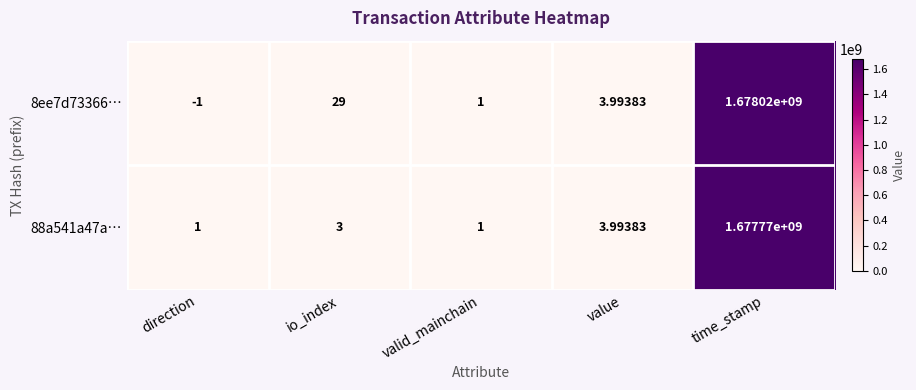

What is the smallest value displayed?

-1.0